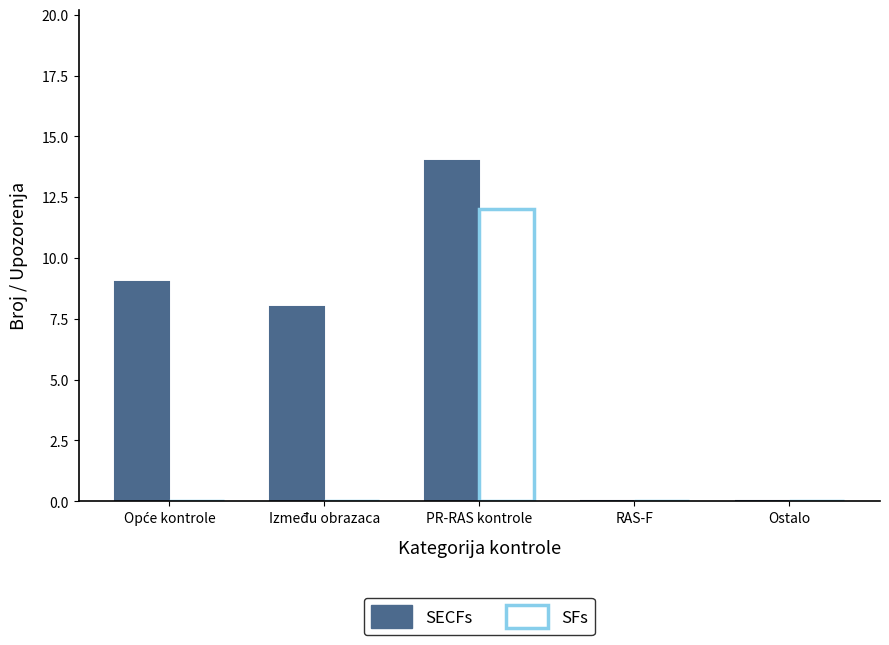

Does the chart contain stacked bars?

No